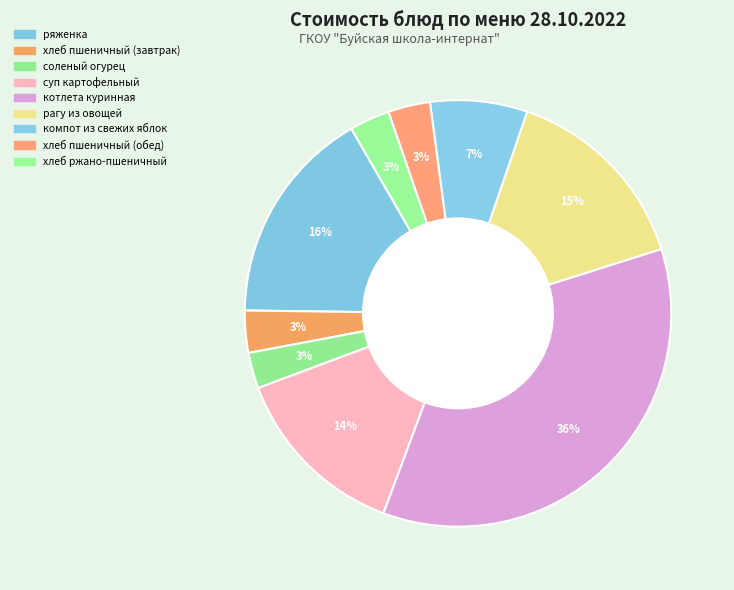

Rank the categories by value from lowest to highest.

соленый огурец, хлеб ржано-пшеничный, хлеб пшеничный (завтрак), хлеб пшеничный (обед), компот из свежих яблок, суп картофельный, рагу из овощей, ряженка, котлета куринная